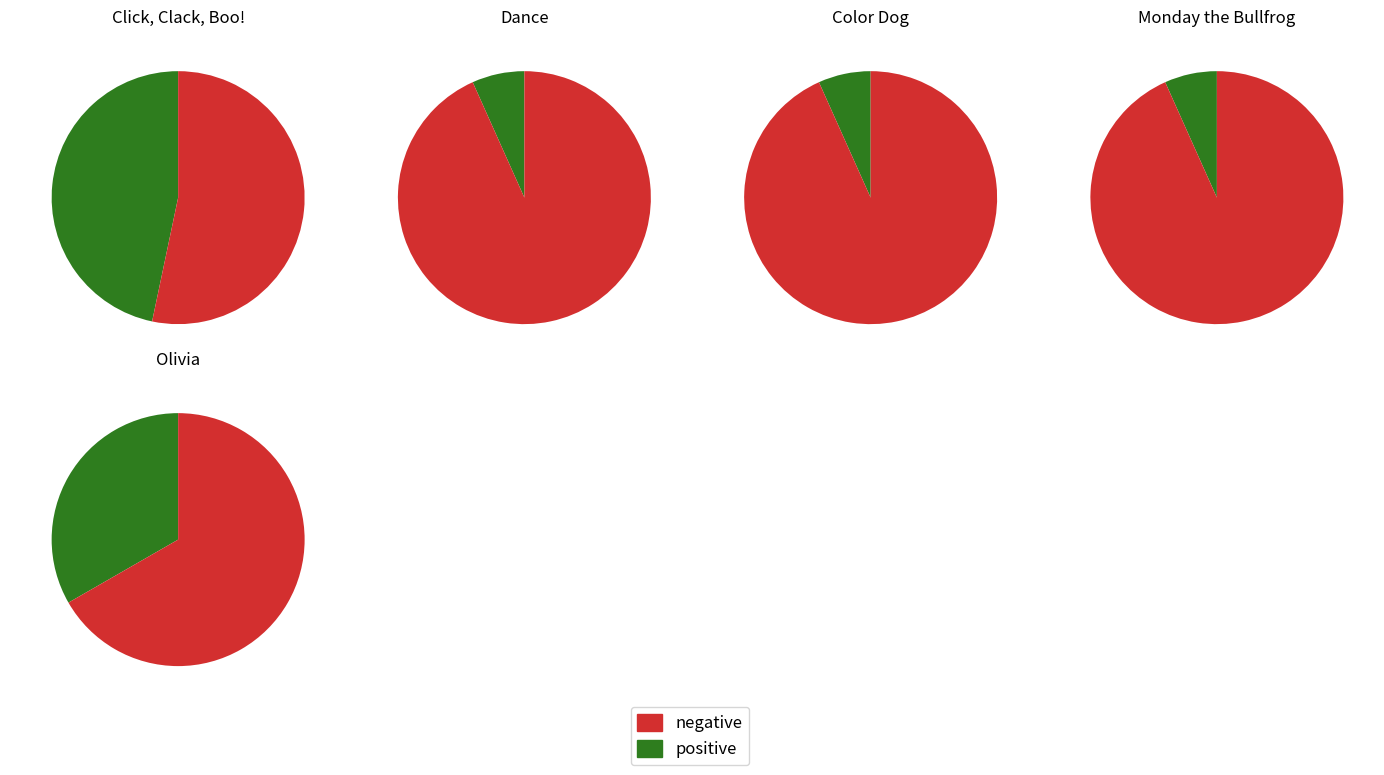

Is it true that 4 is 33% of the pie?

True